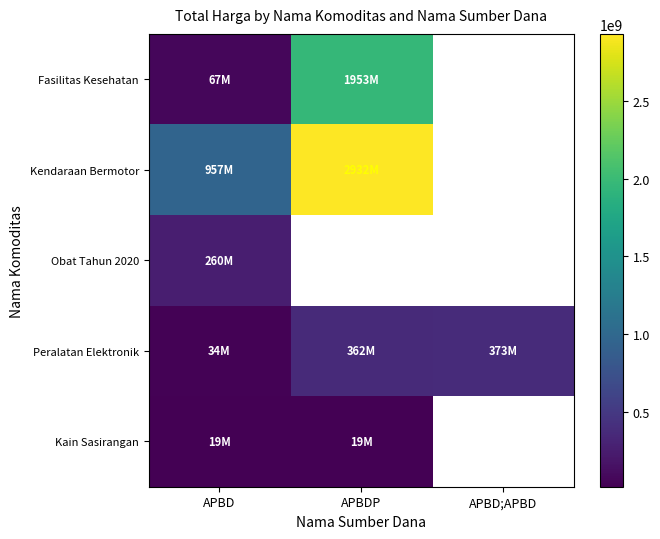

What is the maximum value shown in the chart?

2931562000.0